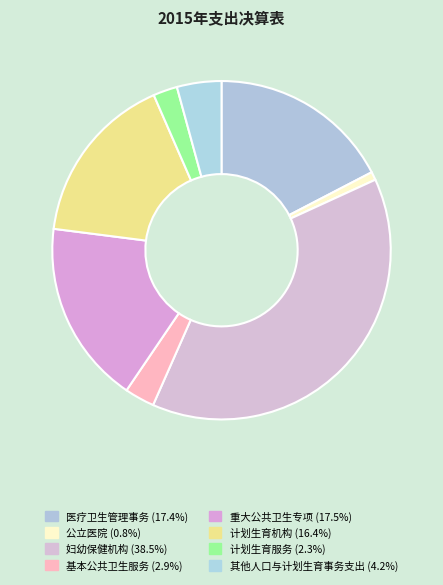

Rank the categories by value from highest to lowest.

妇幼保健机构, 重大公共卫生专项, 医疗卫生管理事务, 计划生育机构, 其他人口与计划生育事务支出, 基本公共卫生服务, 计划生育服务, 公立医院